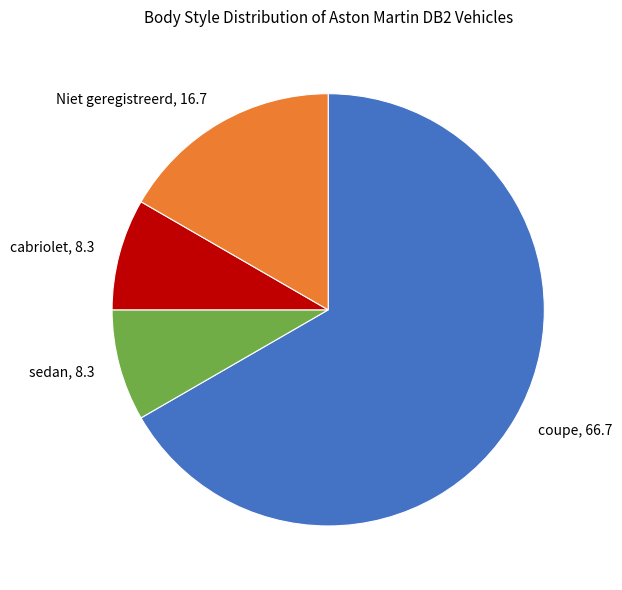

Count the number of slices in the pie.

4